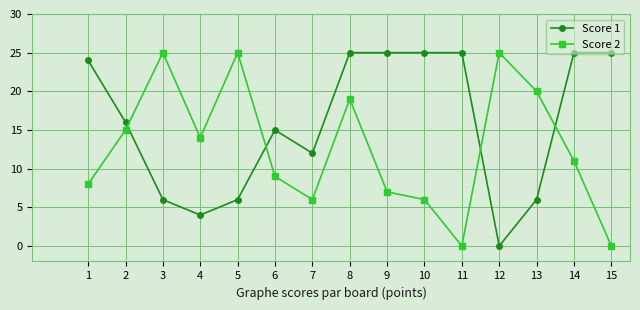

Reading right to left, list all the values displayed in this chart.

Score 1: 25	25	6	0	25	25	25	25	12	15	6	4	6	16	24
Score 2: 0	11	20	25	0	6	7	19	6	9	25	14	25	15	8